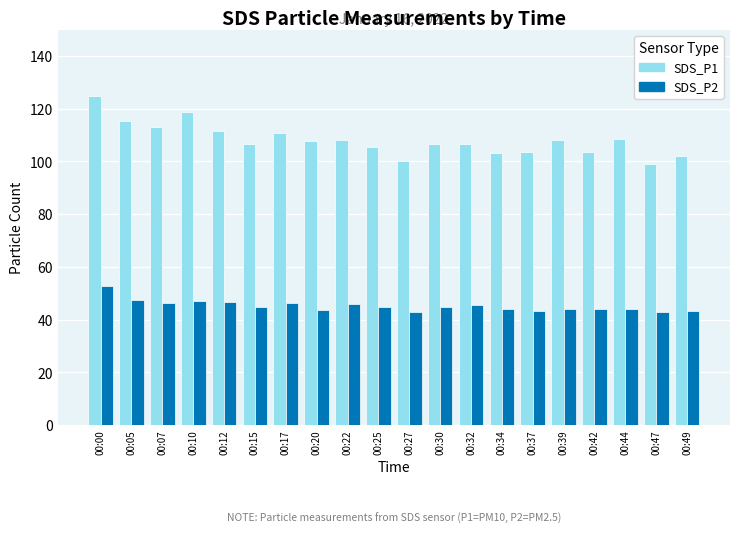

The SDS_P2 series shows 47.0 at 00:10. True or false?

True